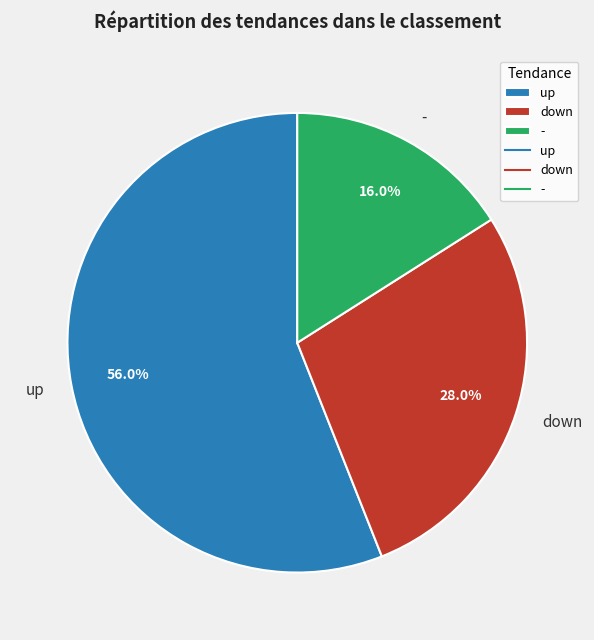

To the nearest percent, what is the difference between the largest and smallest slice percentages?

40%